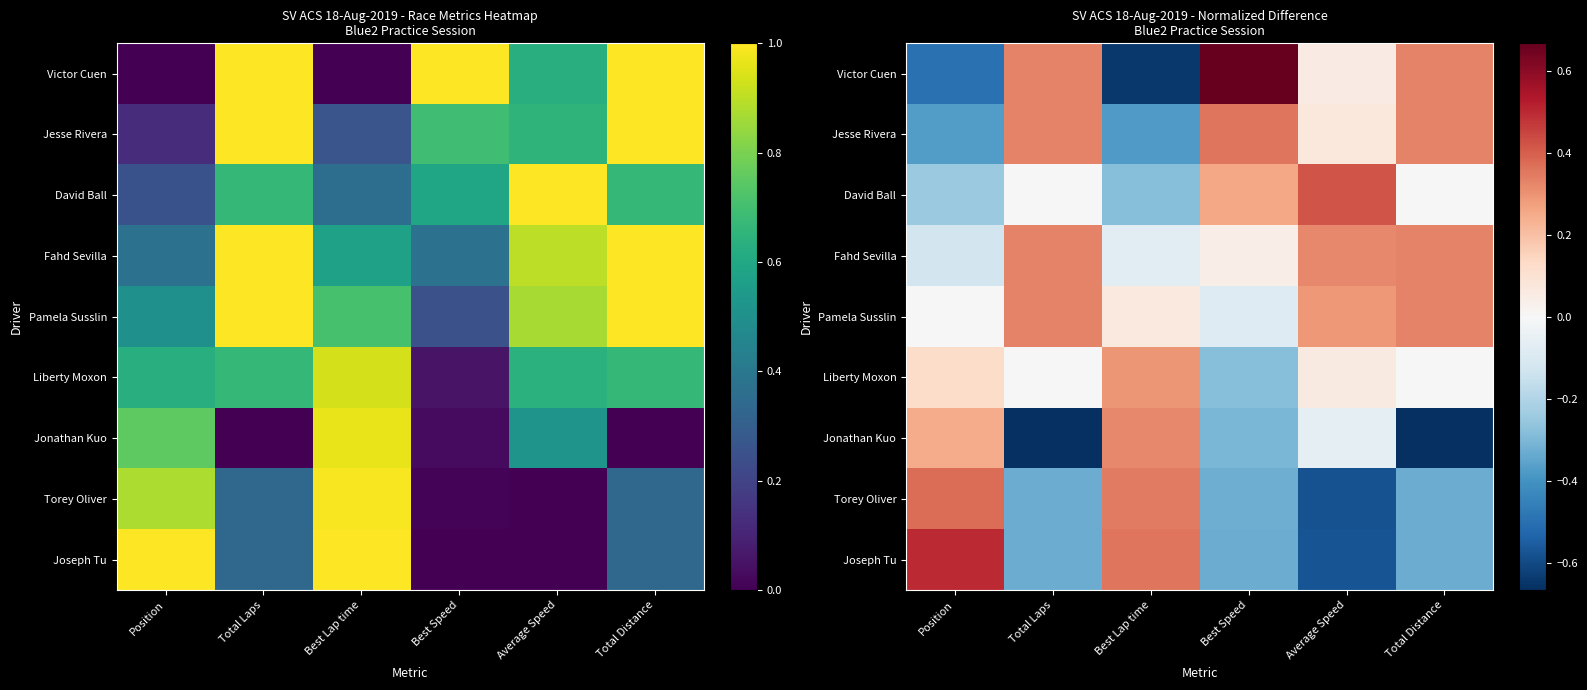

Which series has the largest total across all categories?

Pamela Susslin